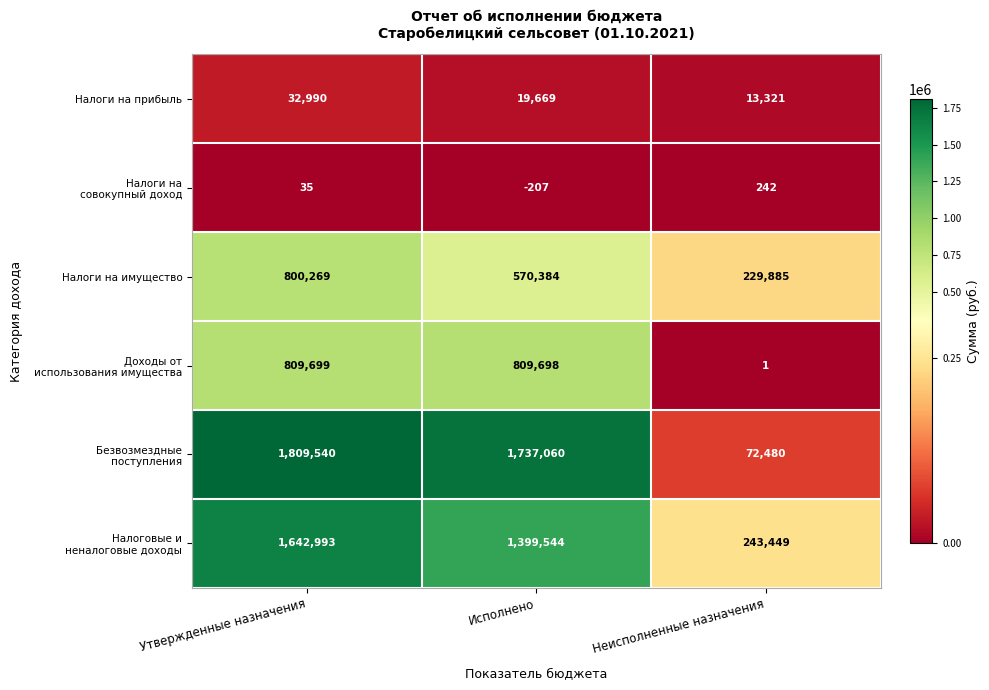

What is the approximate value of Налоги на прибыль at Утвержденные назначения, to the nearest 100?

33000